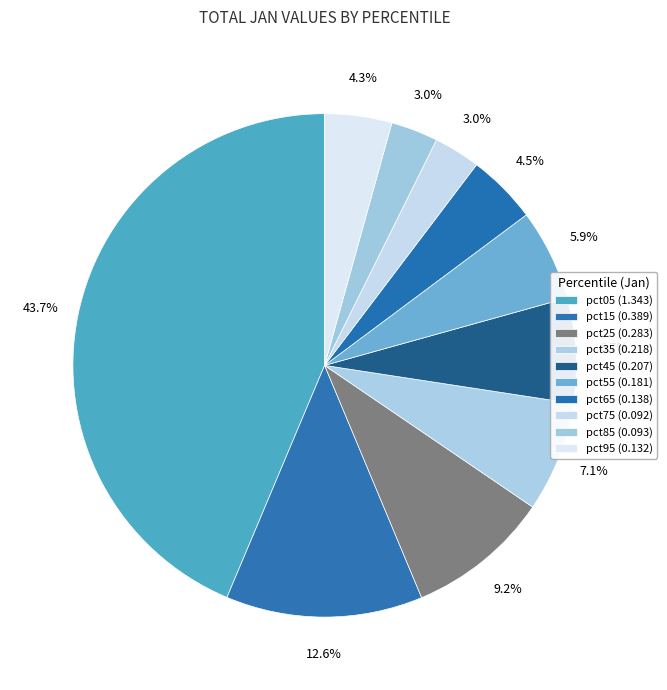

True or false: pct55 accounts for 6% of the total.

True